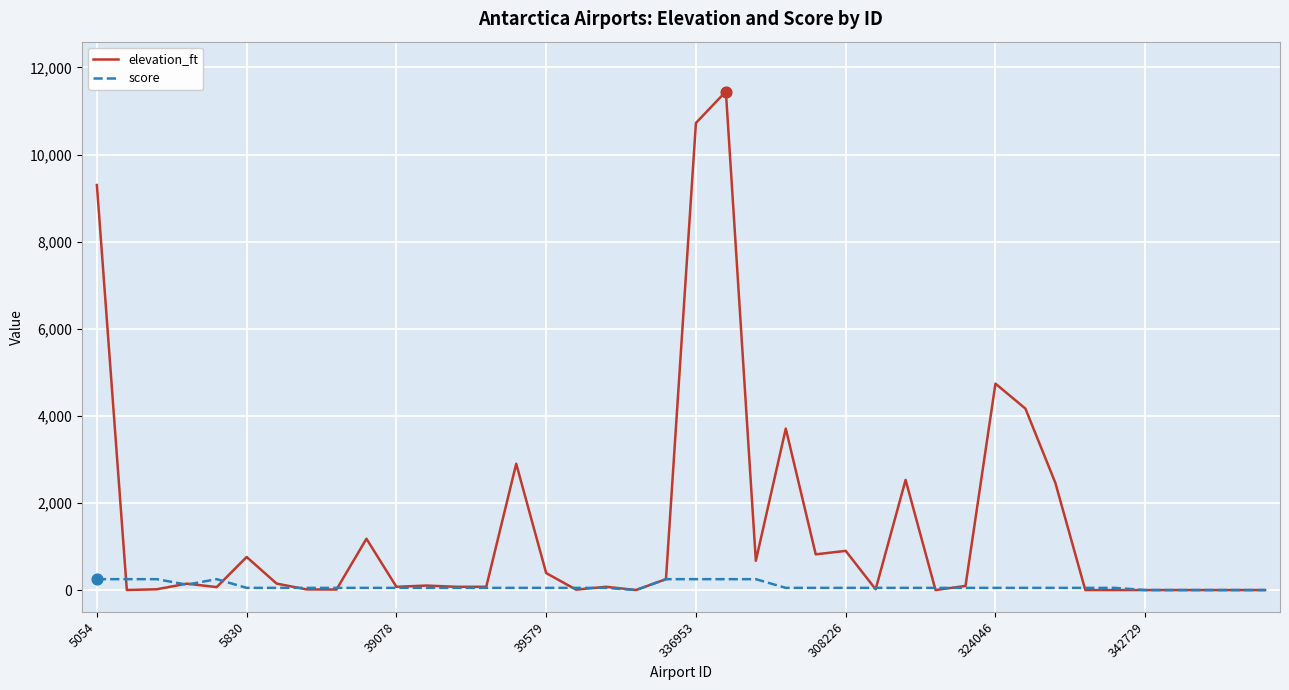

What are all the series names shown in the legend?

elevation_ft, score